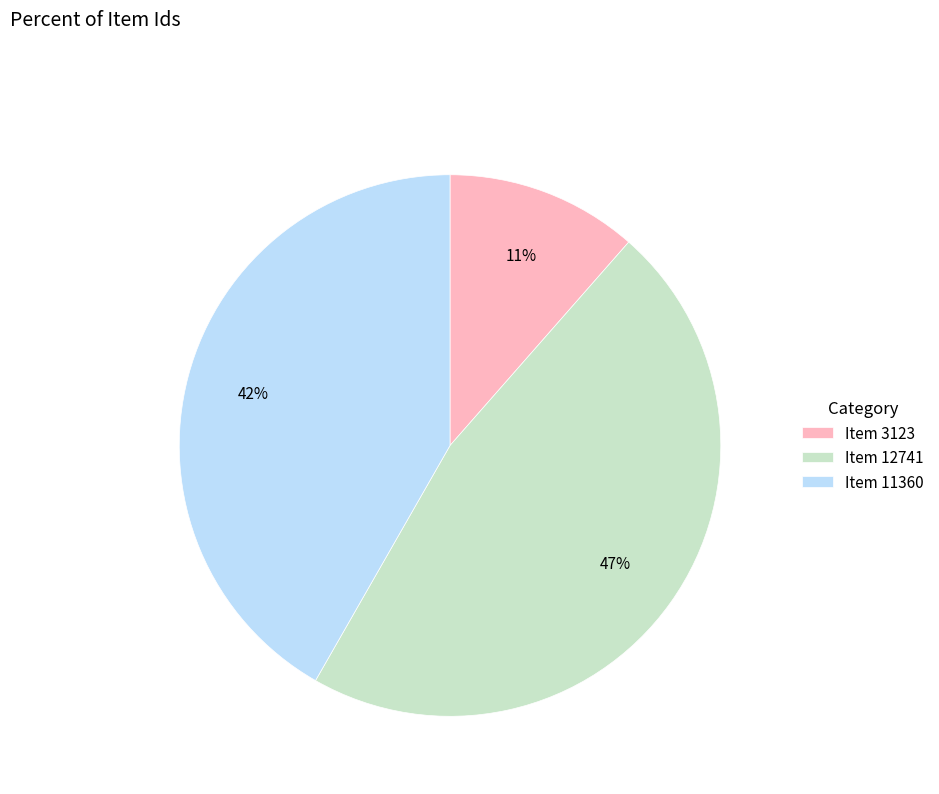

The Item 3123 slice represents 1% of the pie. True or false?

False